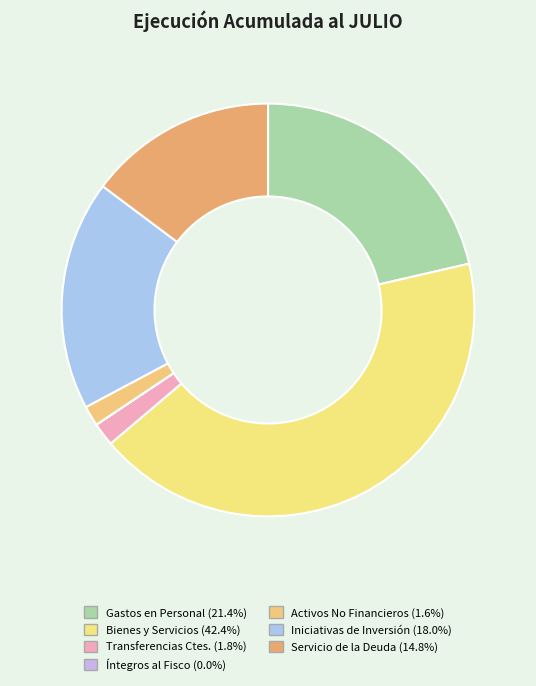

How many segments does this pie chart have?

7